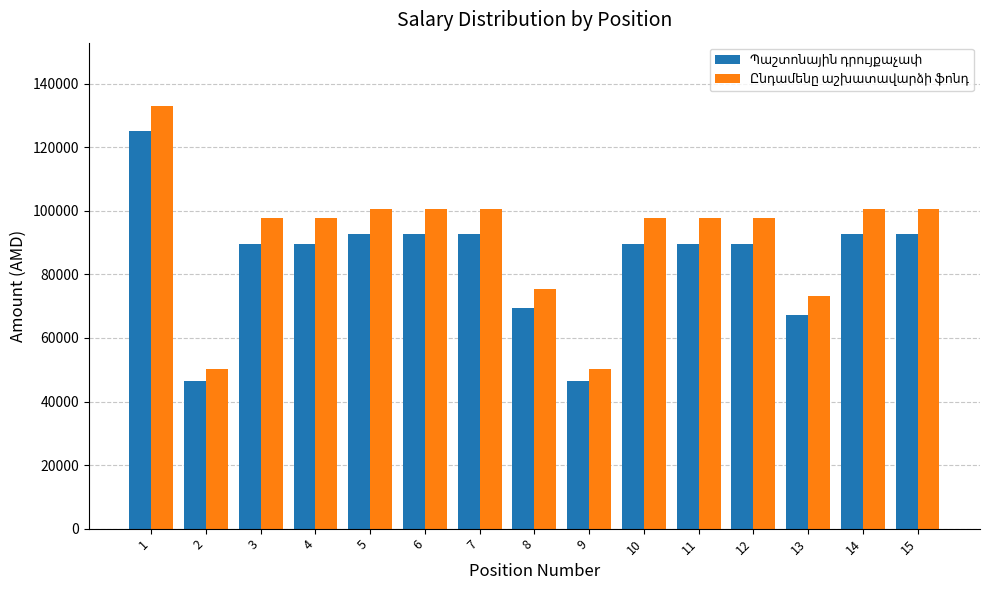

What is the spread (max minus min) of values at 2?

4000